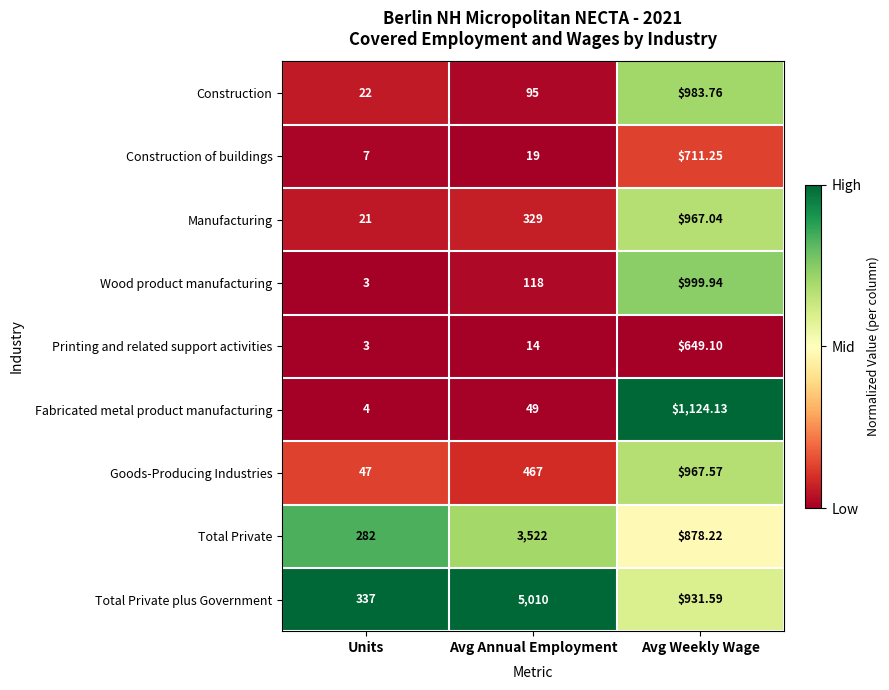

Between Units and Avg Annual Employment, which series saw the biggest shift?

Total Private plus Government